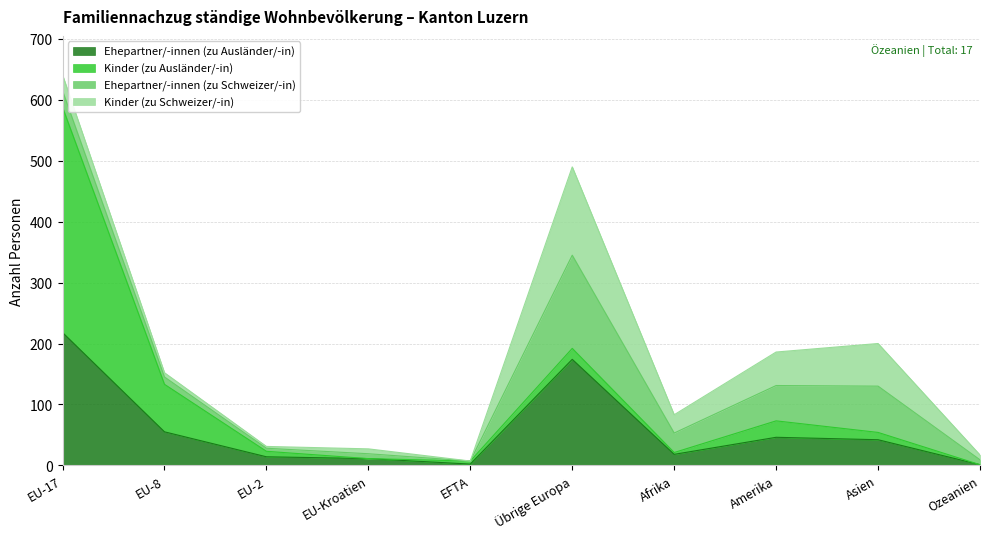

Reading right to left, transcribe all the data shown in this chart.

Ehepartner/-innen (zu Ausländer/-in): 1	42	46	18	174	2	11	14	55	218
Kinder (zu Ausländer/-in): 0	12	27	3	18	5	0	9	78	370
Ehepartner/-innen (zu Schweizer/-in): 8	76	58	32	153	0	8	5	12	27
Kinder (zu Schweizer/-in): 8	70	55	30	145	0	8	3	7	26